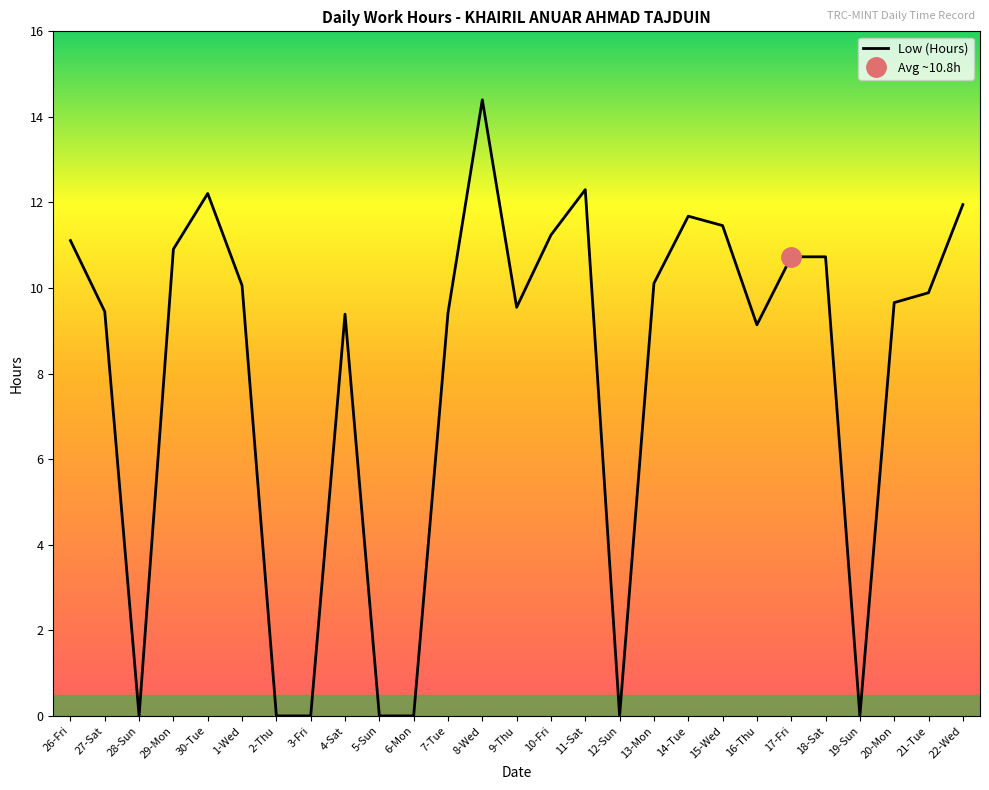

Which category has the highest value across all series?

8-Wed